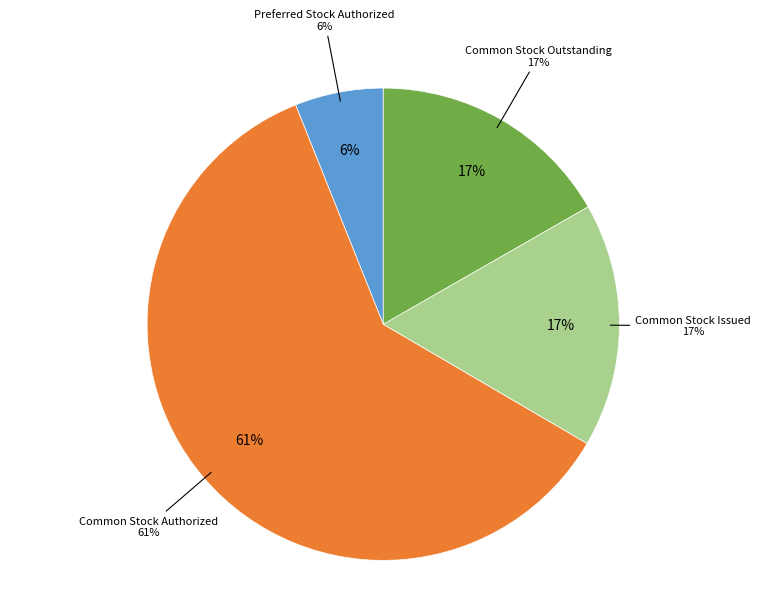

The Preferred Stock Authorized slice represents 6% of the pie. True or false?

True